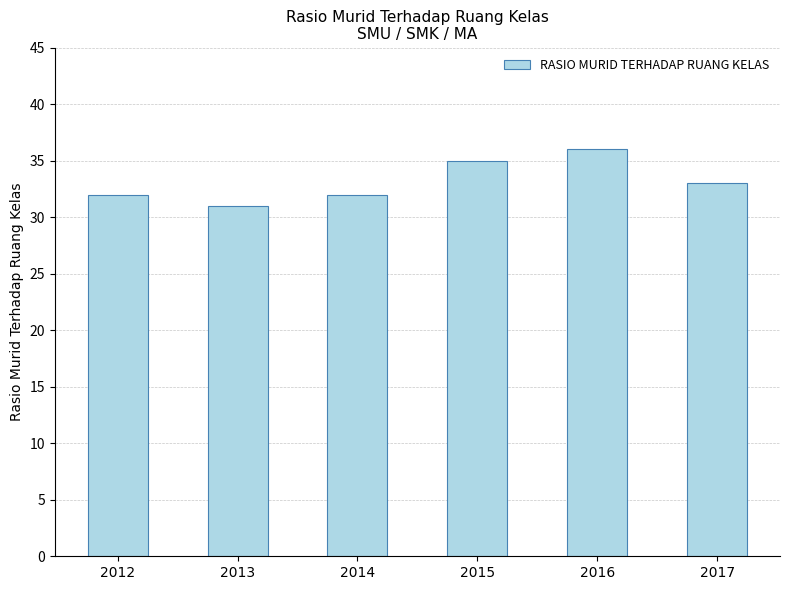

Reading left to right, transcribe all the data shown in this chart.

32	31	32	35	36	33